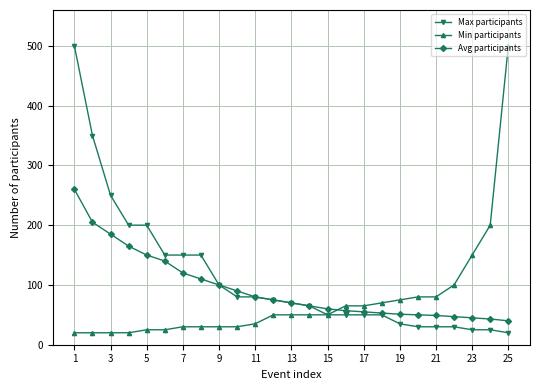

What are all the series names shown in the legend?

Max participants, Min participants, Avg participants